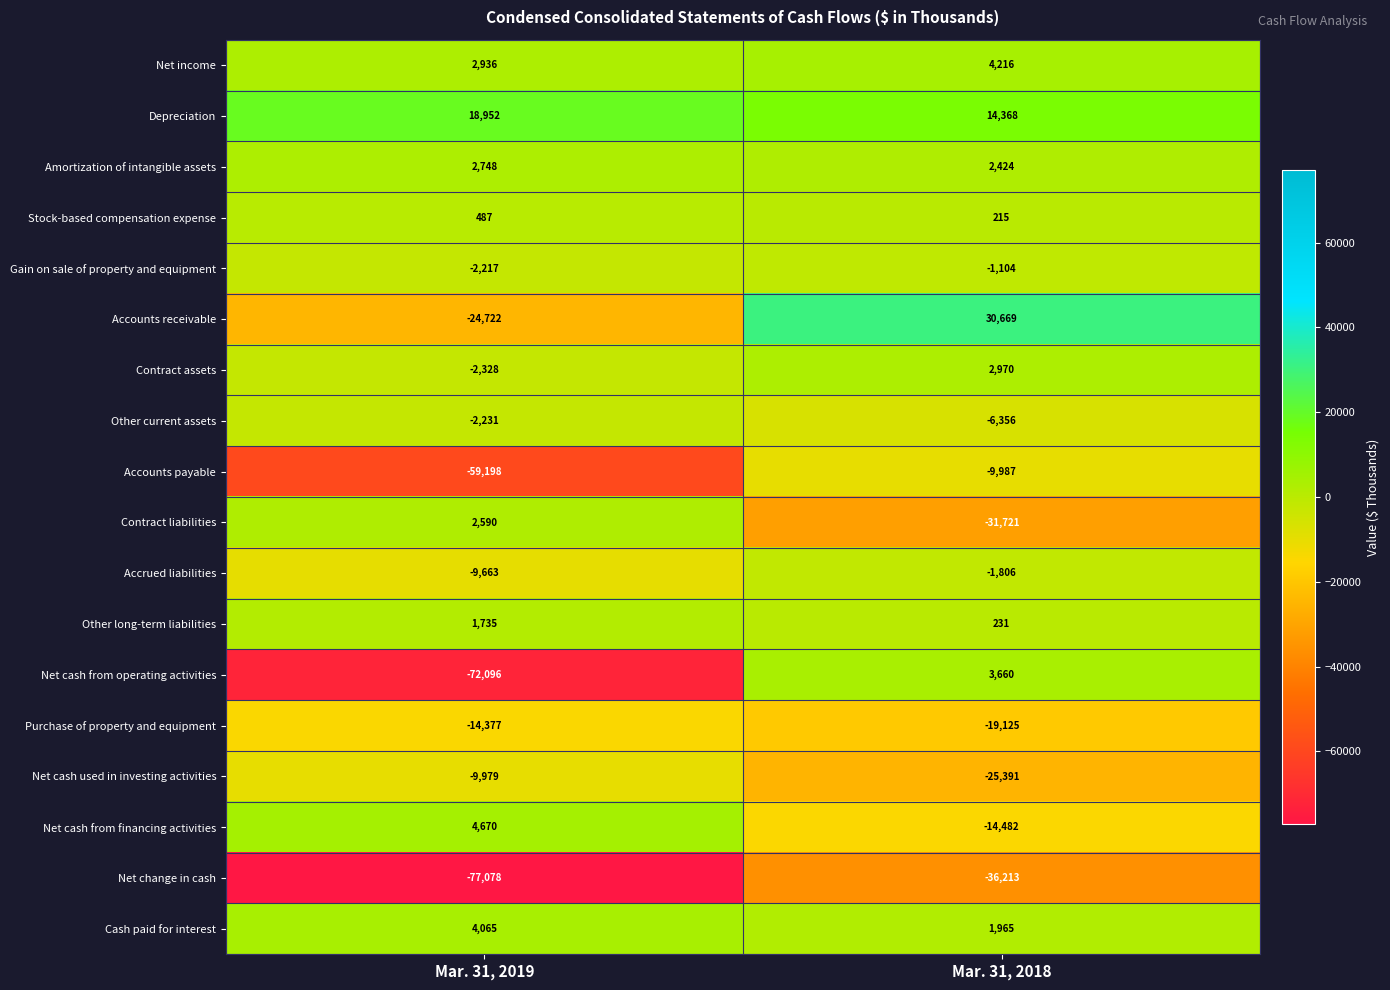

What is the minimum value shown in the chart?

-77078